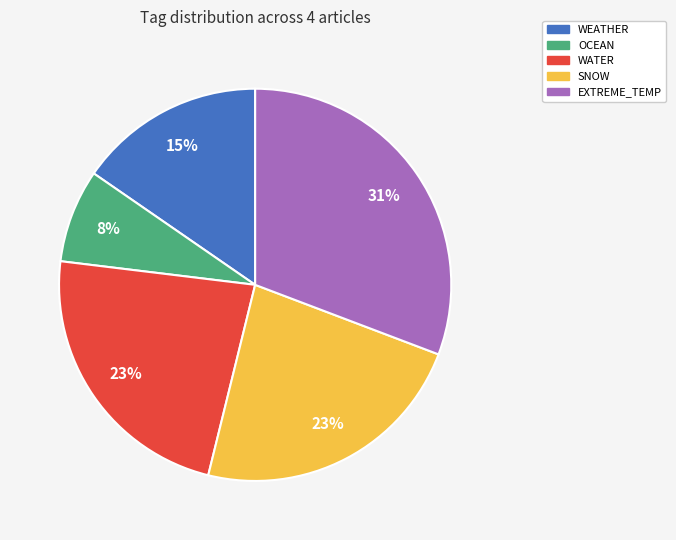

Does any single category account for the majority?

No